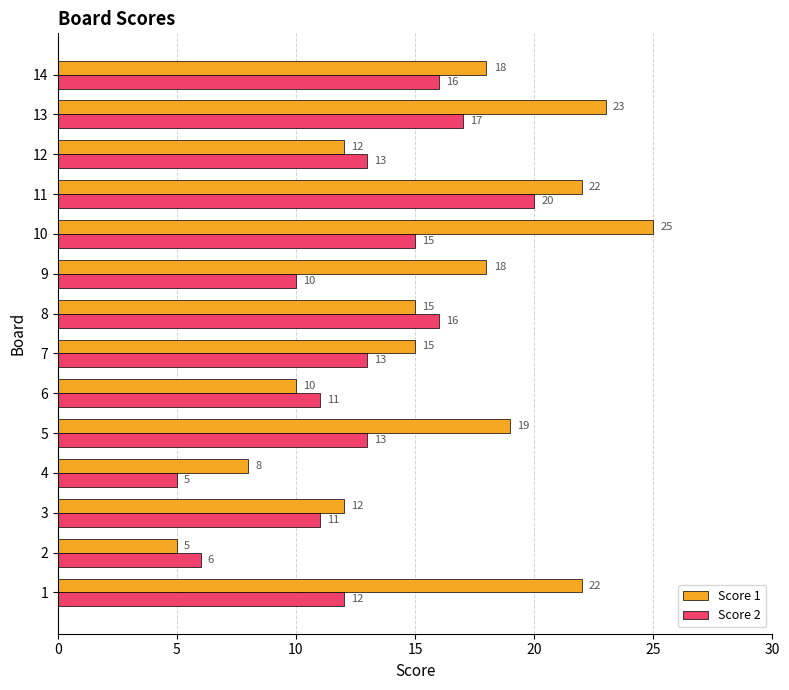

What is the total value across all series at 9?

28